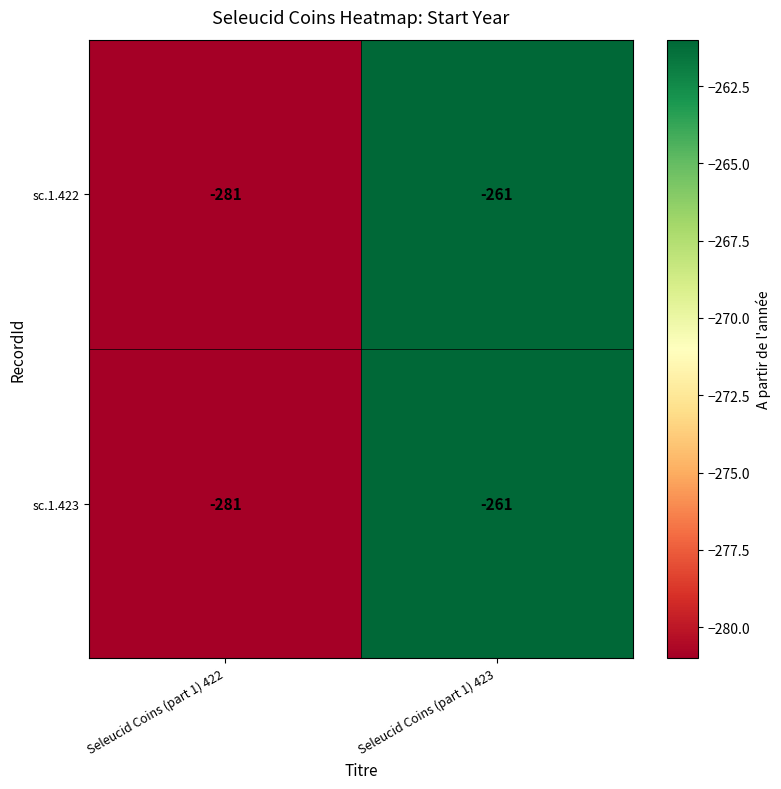

Reading left to right, extract all data points from this chart.

sc.1.422: Seleucid Coins (part 1) 422=-281	Seleucid Coins (part 1) 423=-261
sc.1.423: Seleucid Coins (part 1) 422=-281	Seleucid Coins (part 1) 423=-261